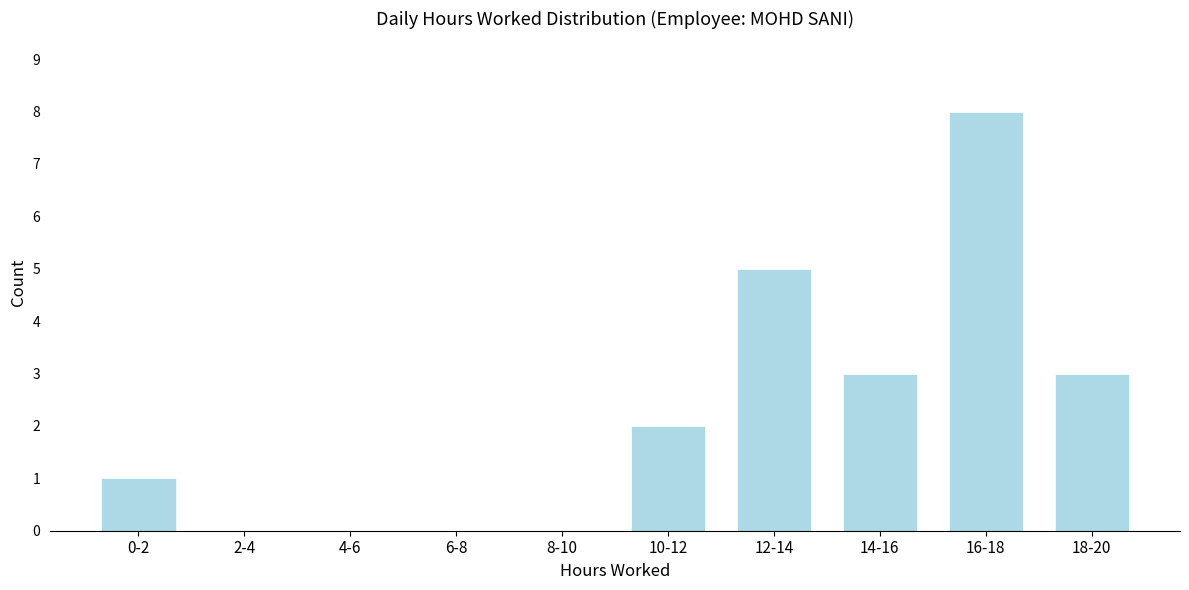

Reading right to left, extract all data points from this chart.

18-20=3	16-18=8	14-16=3	12-14=5	10-12=2	8-10=0	6-8=0	4-6=0	2-4=0	0-2=1